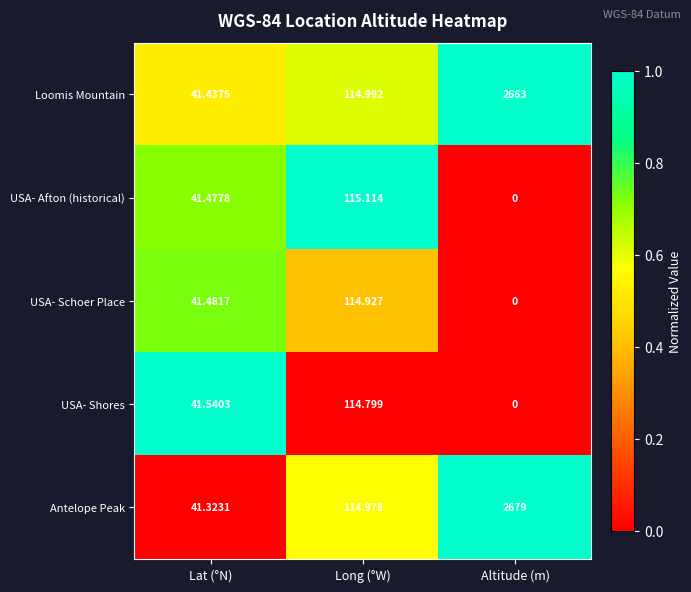

Rank the series by their maximum value, from highest to lowest.

Antelope Peak, Loomis Mountain, USA- Afton (historical), USA- Schoer Place, USA- Shores